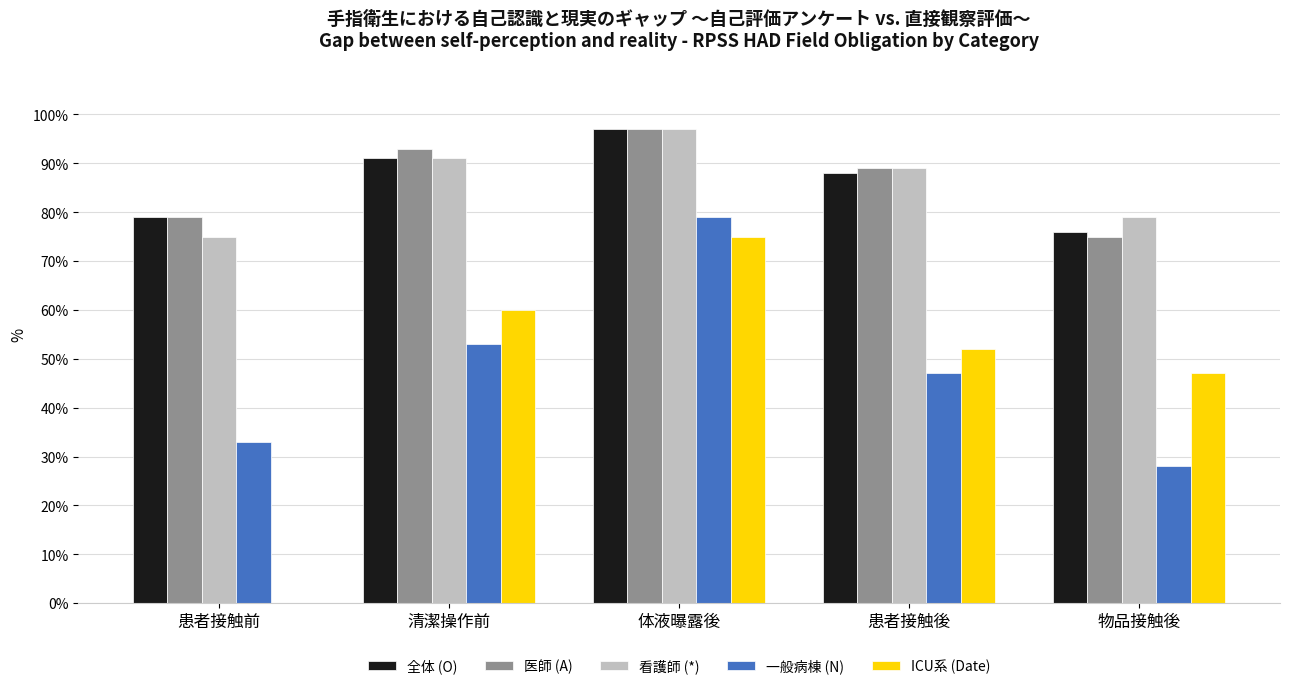

Between 体液曝露後 and 患者接触後, which series saw the biggest shift?

一般病棟 (N)